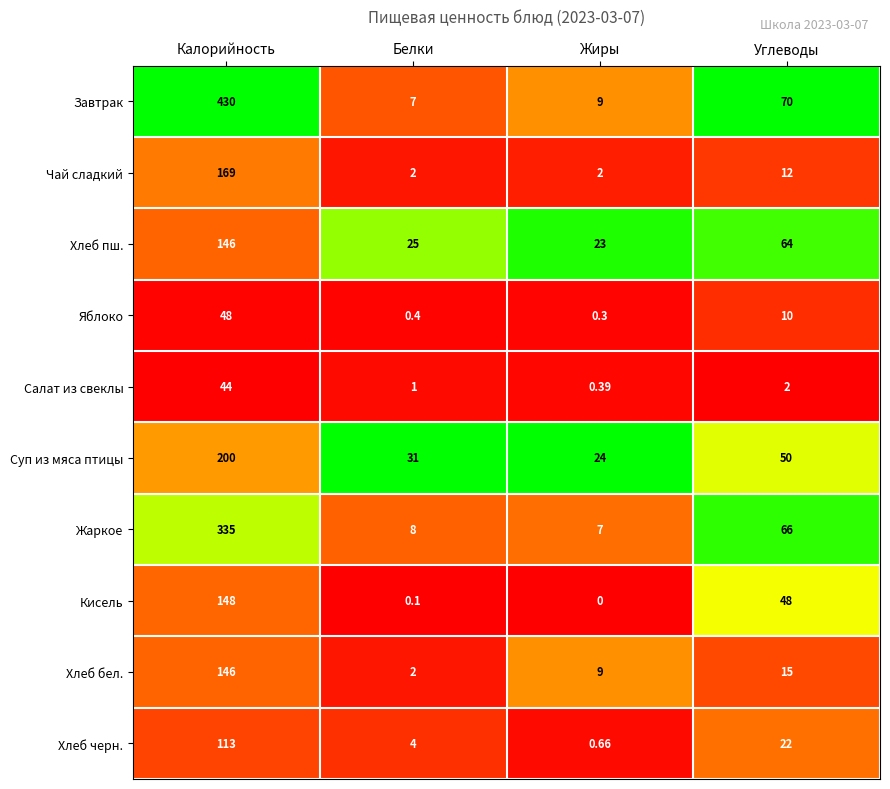

Which series has the largest range (max minus min)?

Завтрак